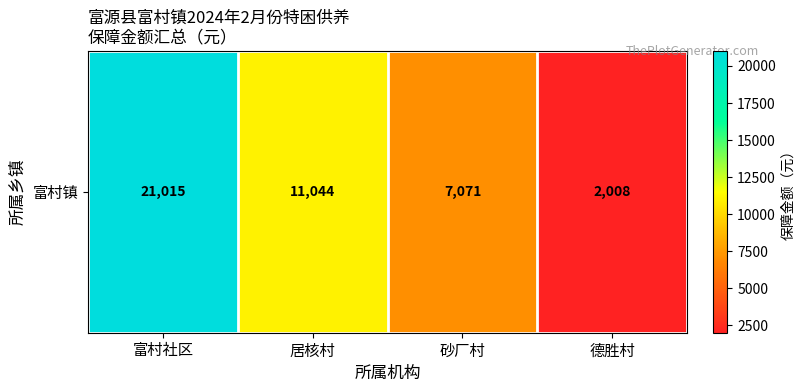

Rank the categories by value from highest to lowest.

富村社区, 居核村, 砂厂村, 德胜村